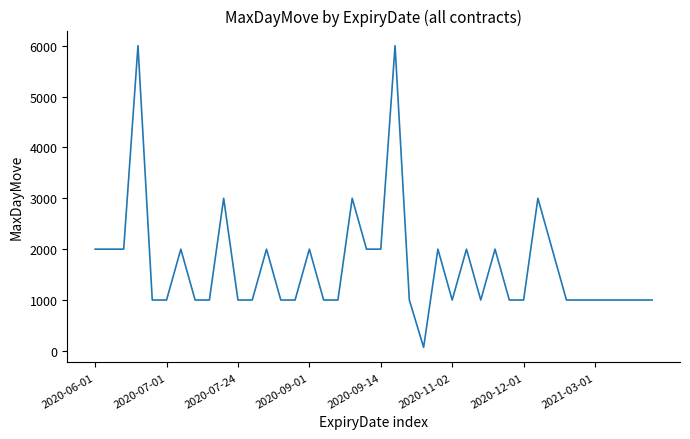

How many values are between 1000 and 2000?

34